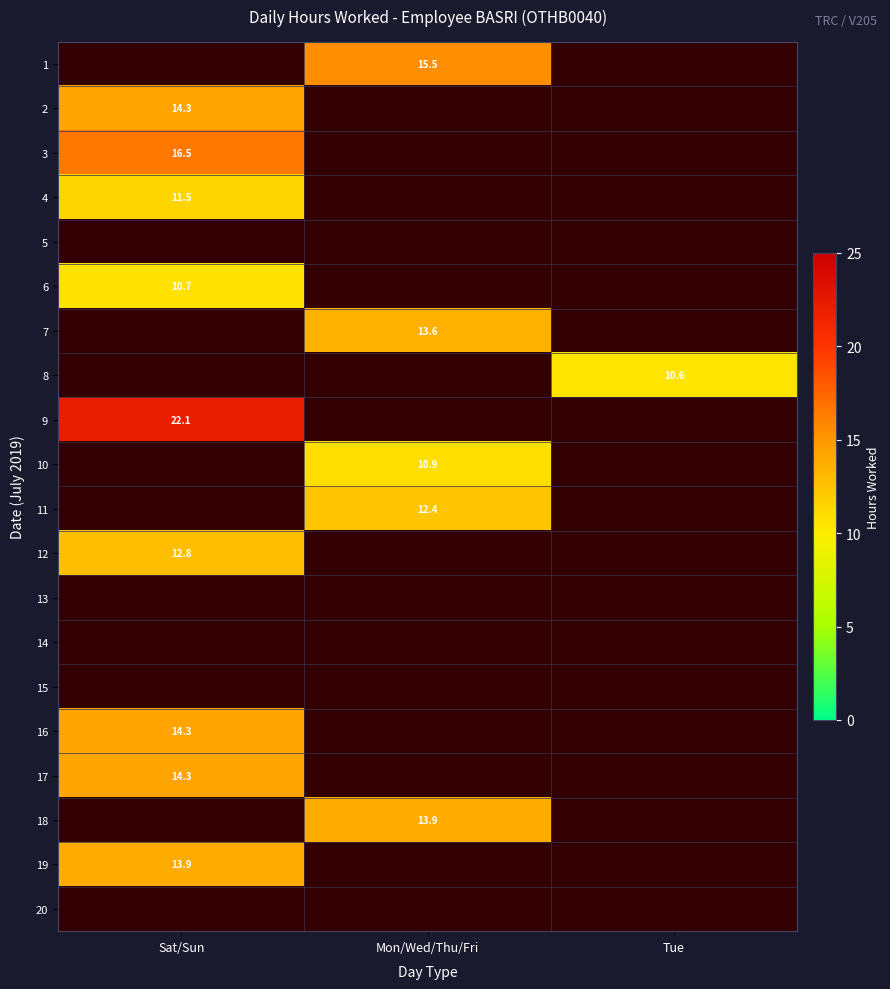

Rank the categories by 4 value from highest to lowest.

Sat/Sun, Mon/Wed/Thu/Fri, Tue